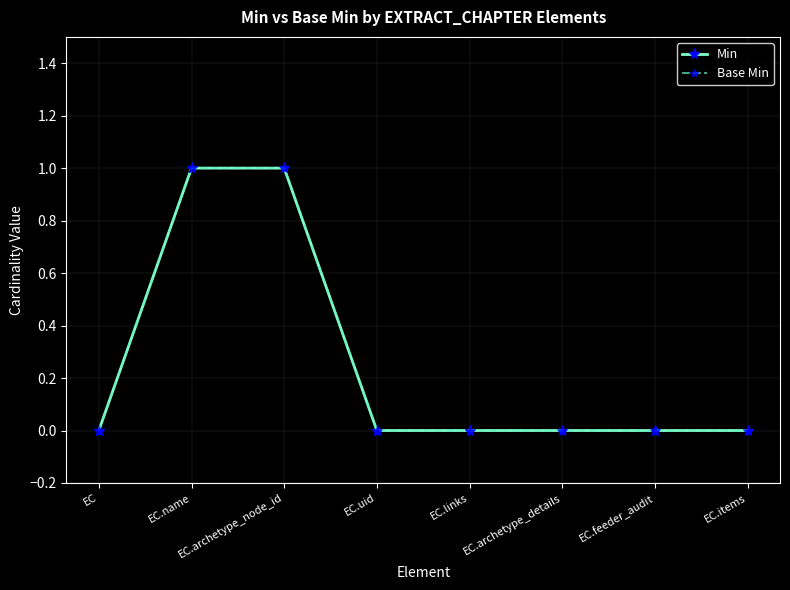

What is the value of the Base Min point at the 3rd from the left?

1